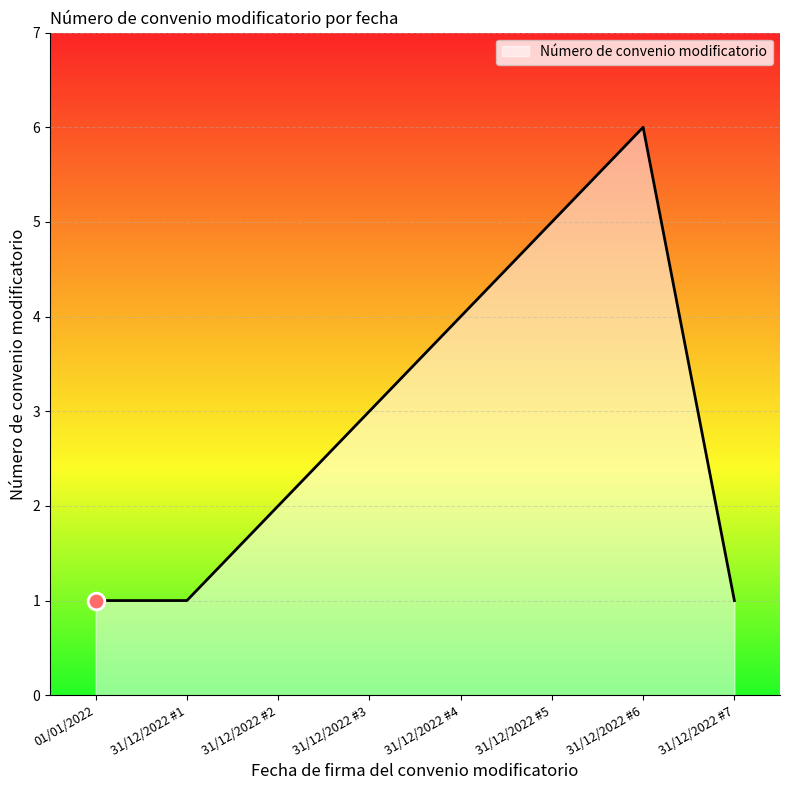

At which category does the chart reach its peak across all series?

31/12/2022 #6